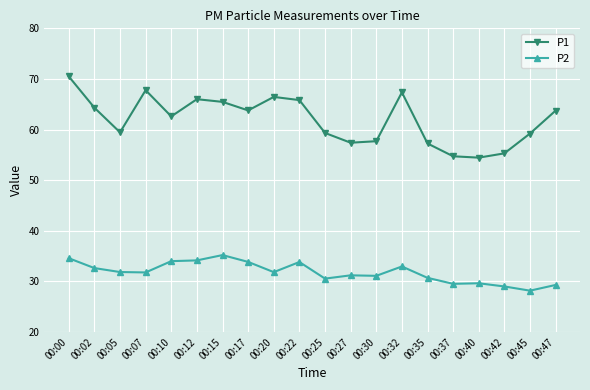

Is the value of P1 at 00:40 greater than the value of P2 at 00:12?

Yes